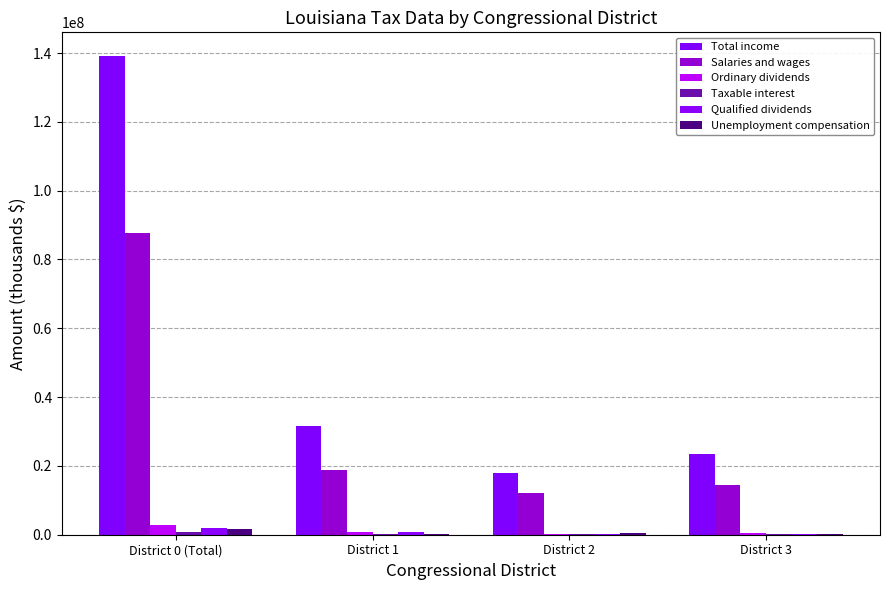

Are the bars horizontal?

No